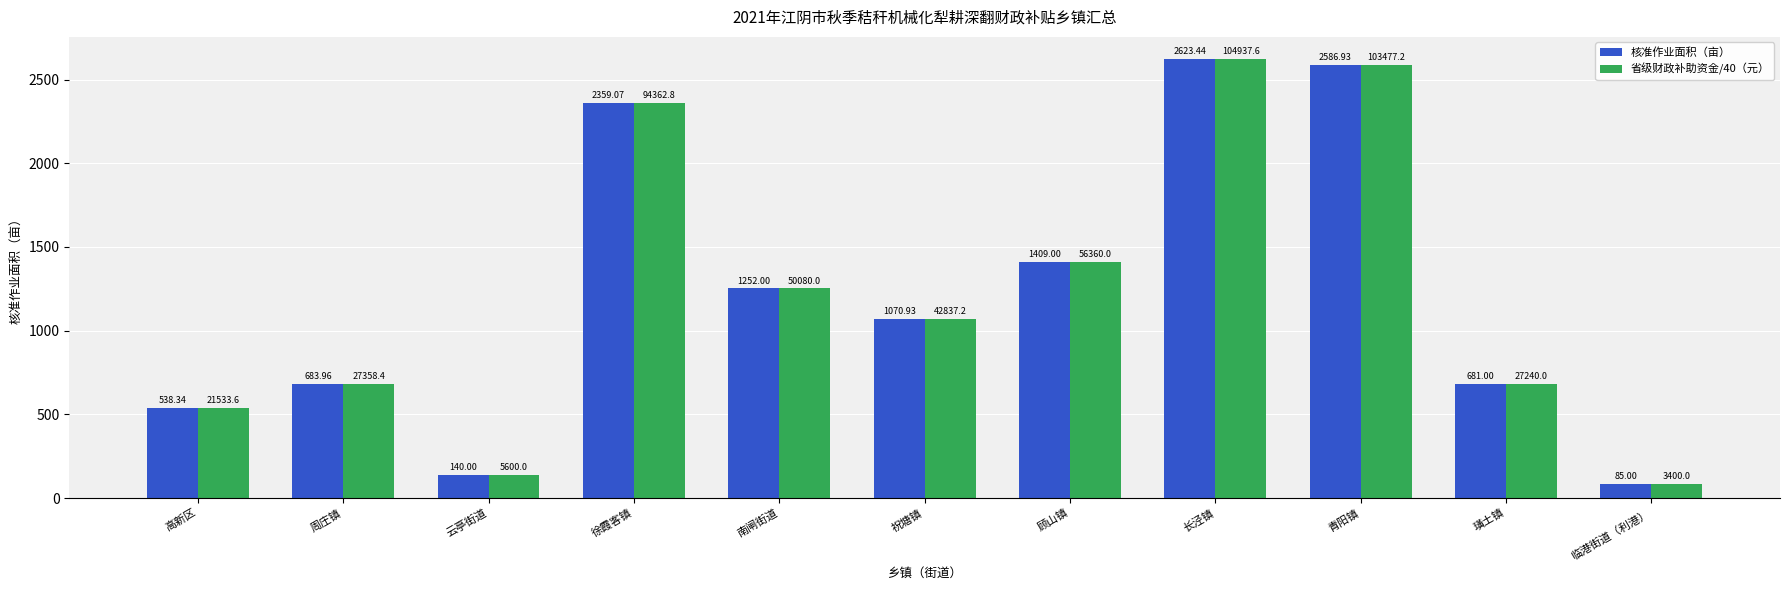

Reading left to right, transcribe all the data shown in this chart.

核准作业面积（亩）: 538.3	684.0	140.0	2359.1	1252.0	1070.9	1409.0	2623.4	2586.9	681.0	85.0
省级财政补助资金/40（元）: 538.3	684.0	140.0	2359.1	1252.0	1070.9	1409.0	2623.4	2586.9	681.0	85.0